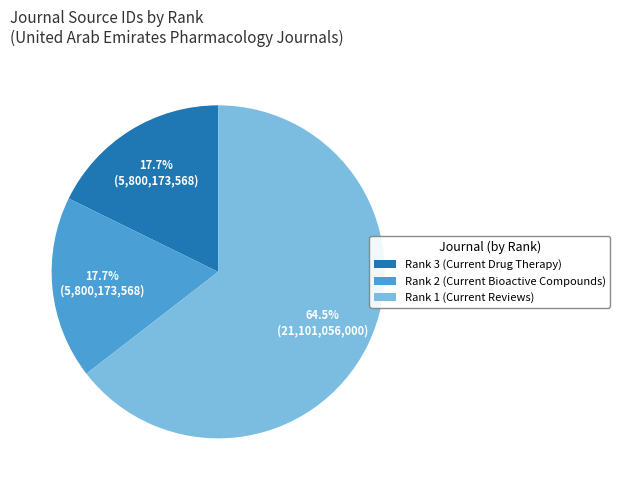

Count the number of slices in the pie.

3